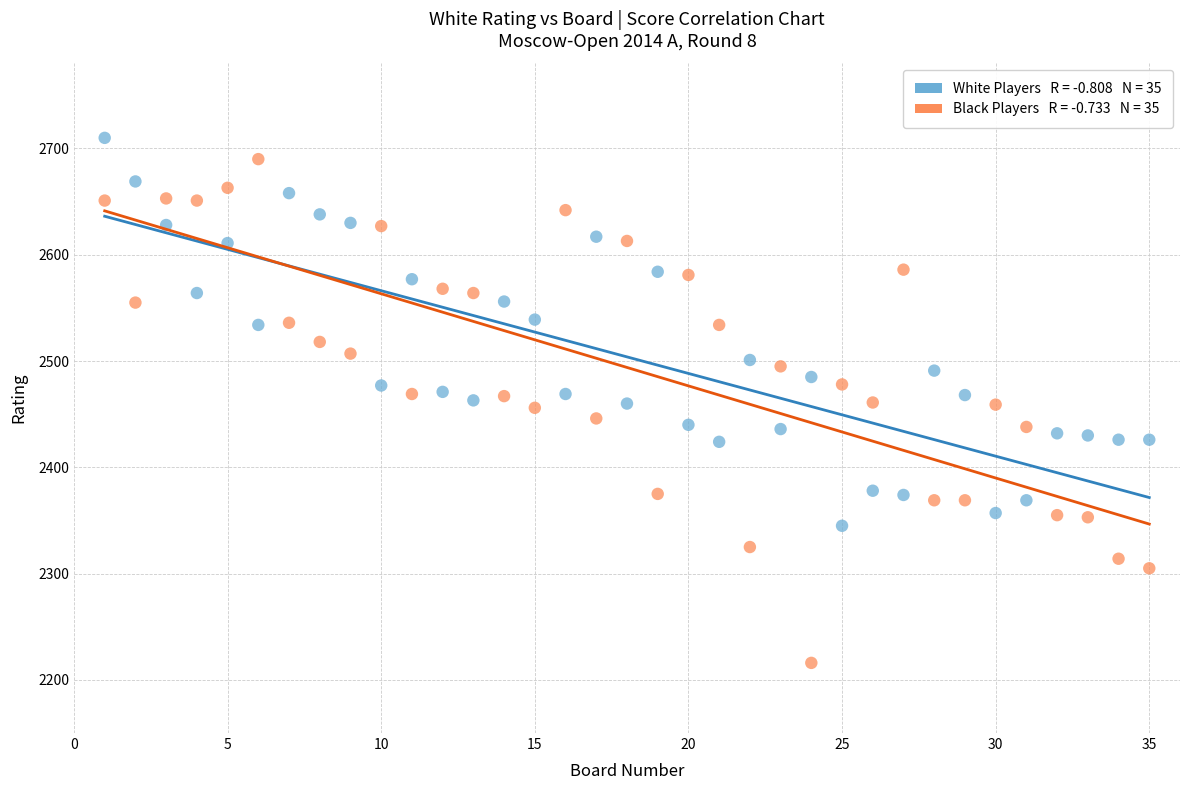

Across all data points, what is the range of Y values (max minus min)?

494